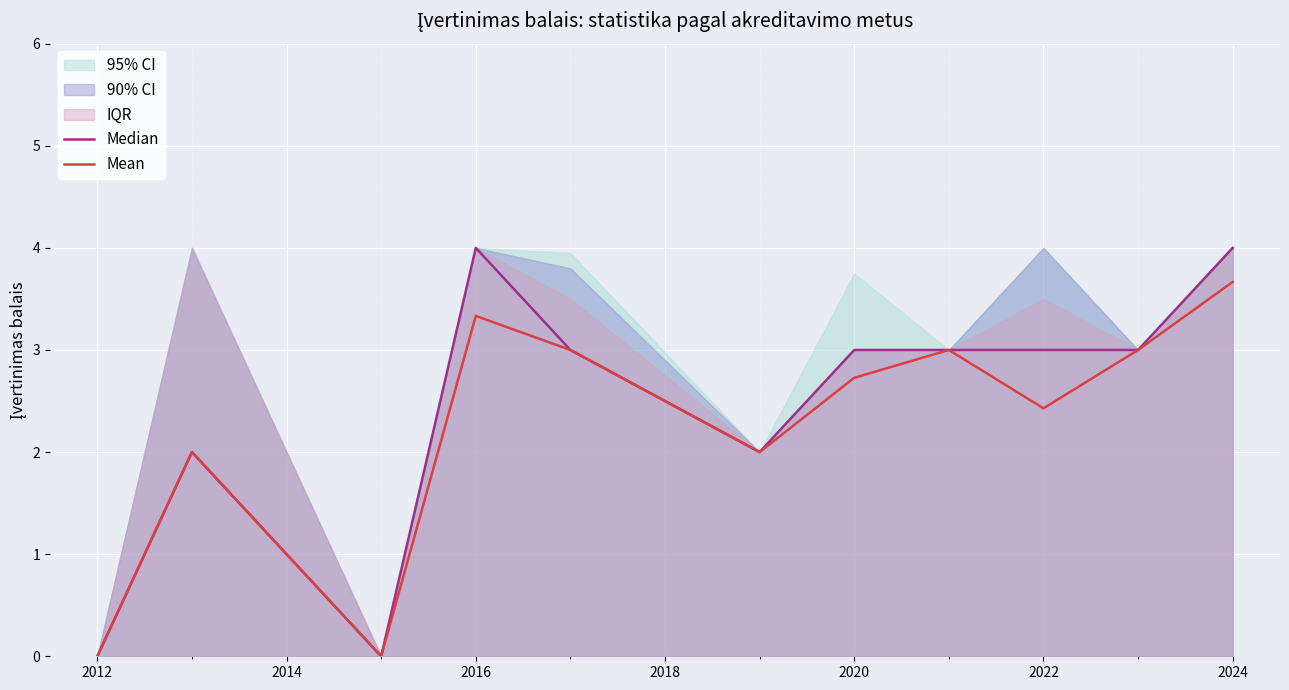

At which label does Mean first exceed 2?

2016